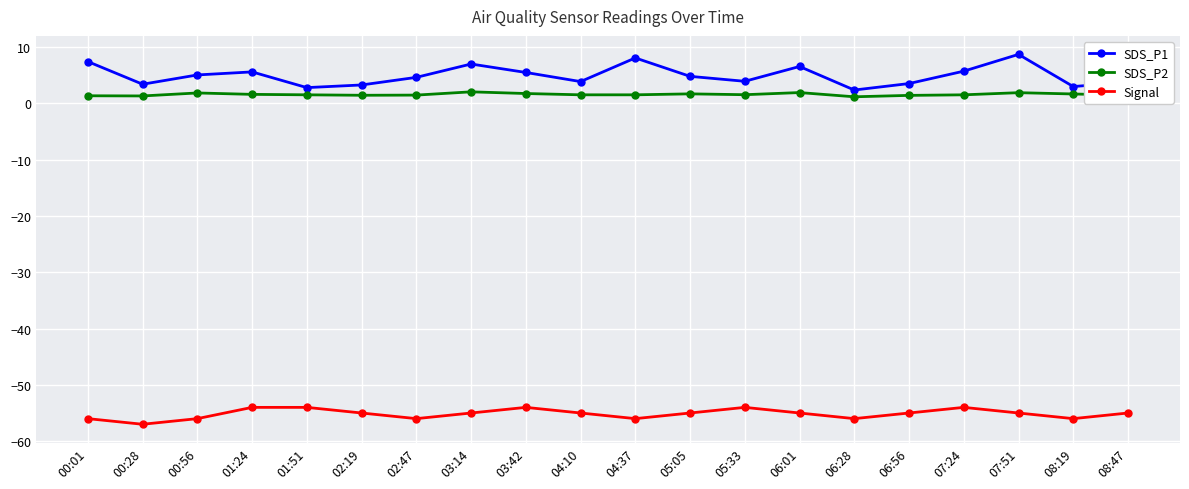

What is the minimum value shown in the chart?

-57.0